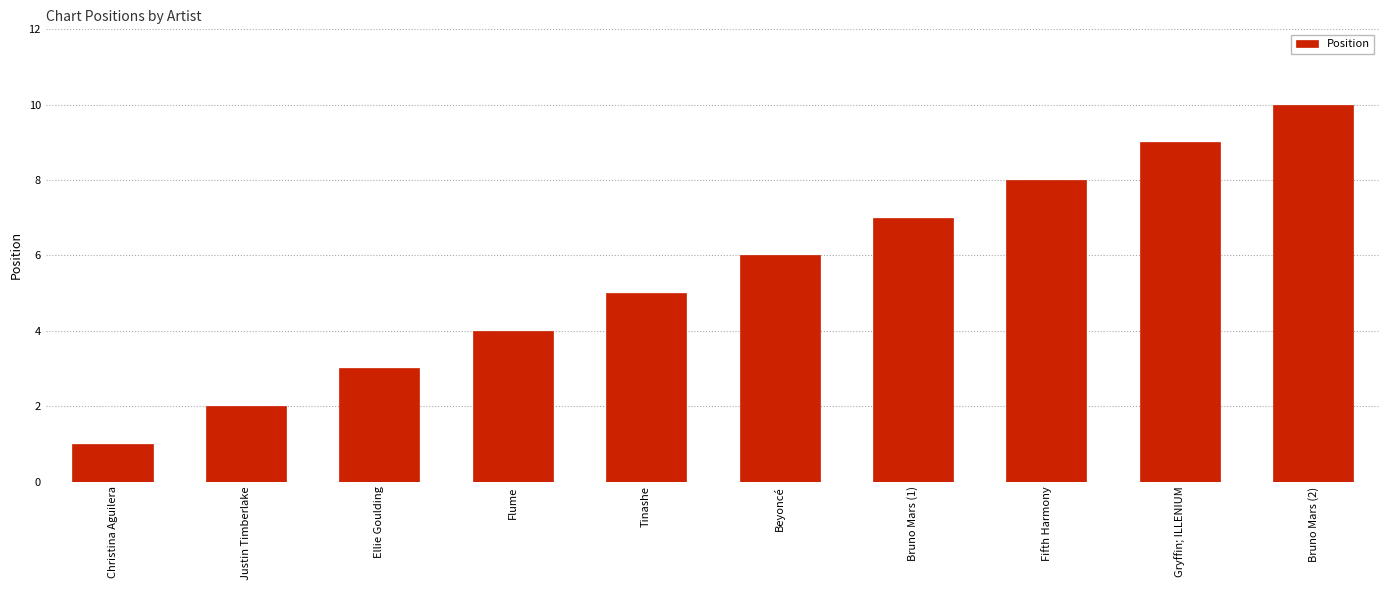

What is the sum of all values?

55